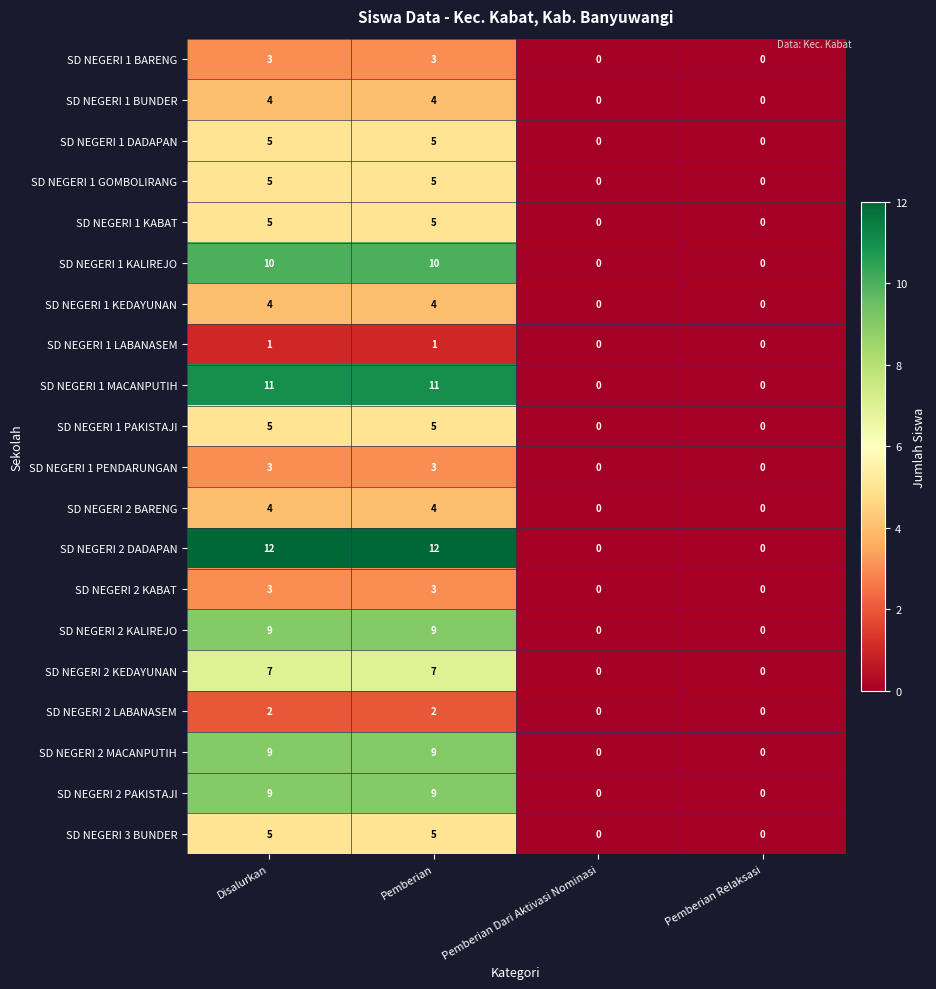

What is the sum of all SD NEGERI 2 KEDAYUNAN values?

14